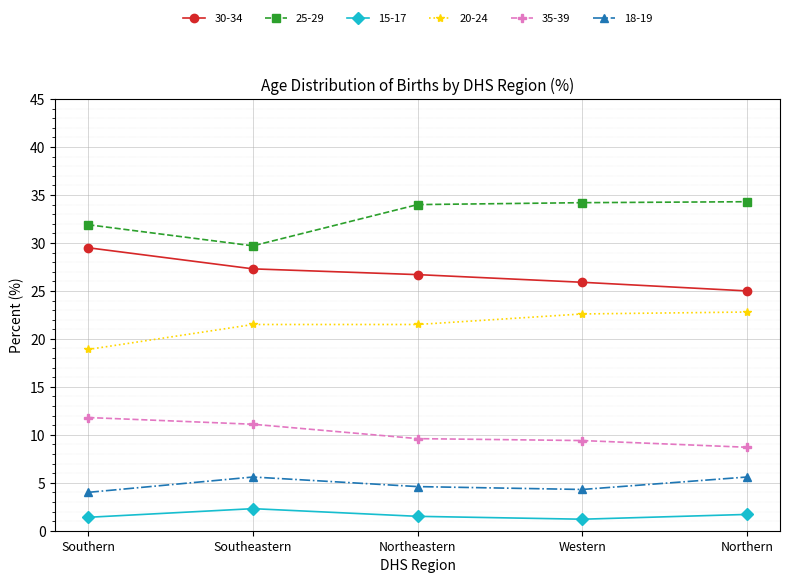

What is the highest value of the 15-17 series?

2.3